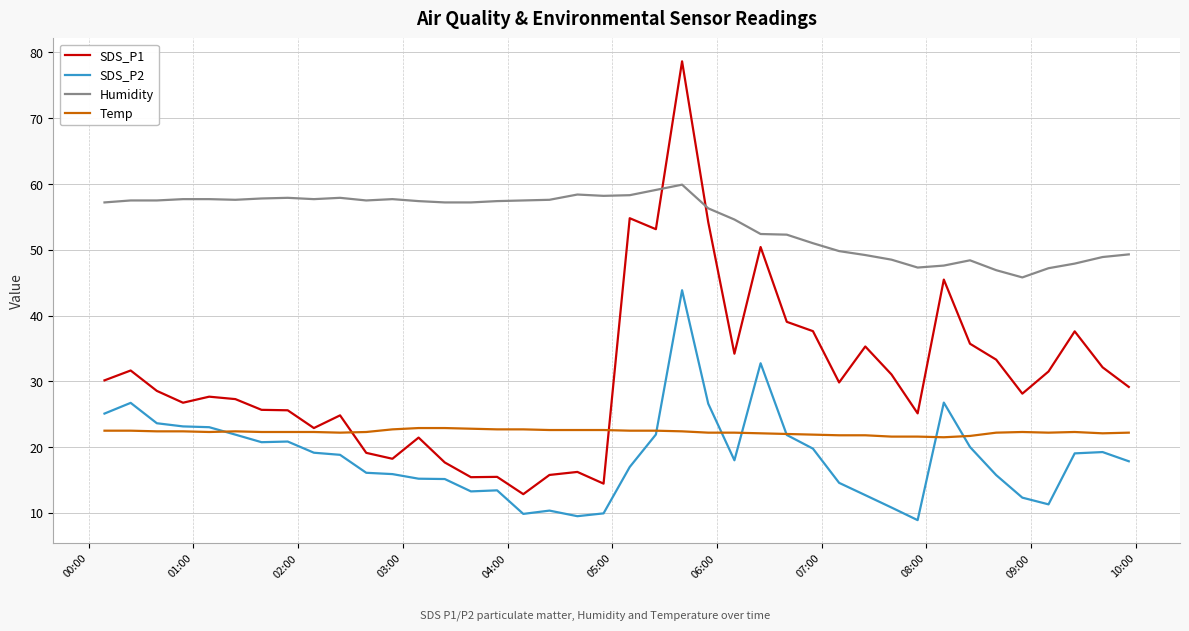

True or false: SDS_P2 and SDS_P1 cross at least once.

False